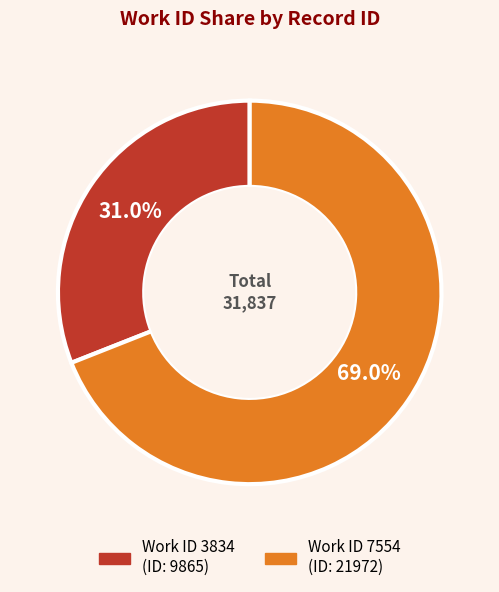

Does any single category account for the majority?

Yes